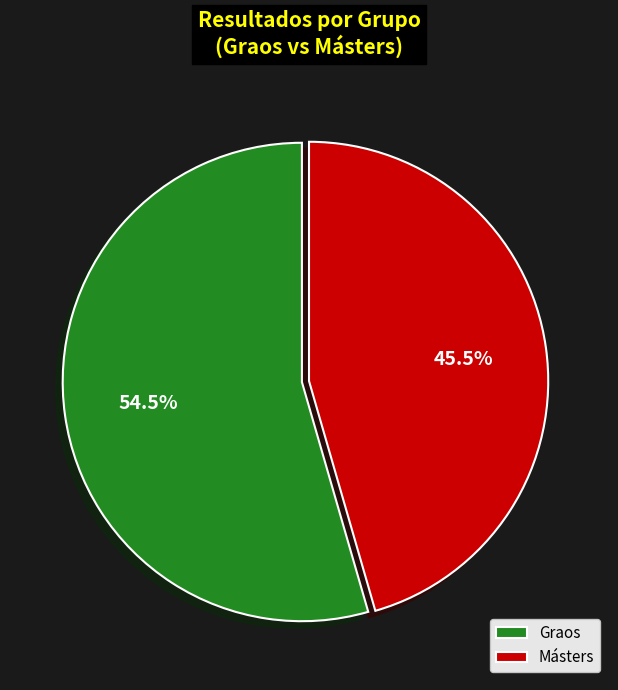

To the nearest percent, what is the difference between the largest and smallest slice percentages?

9%